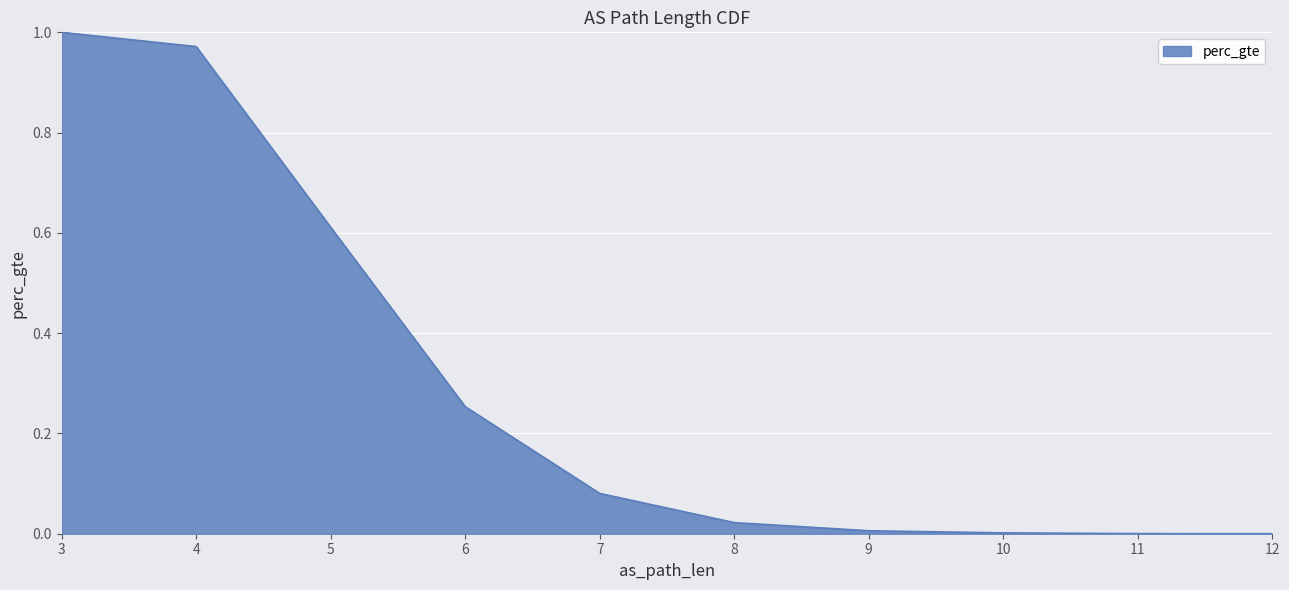

At which category does the chart reach its minimum across all series?

12